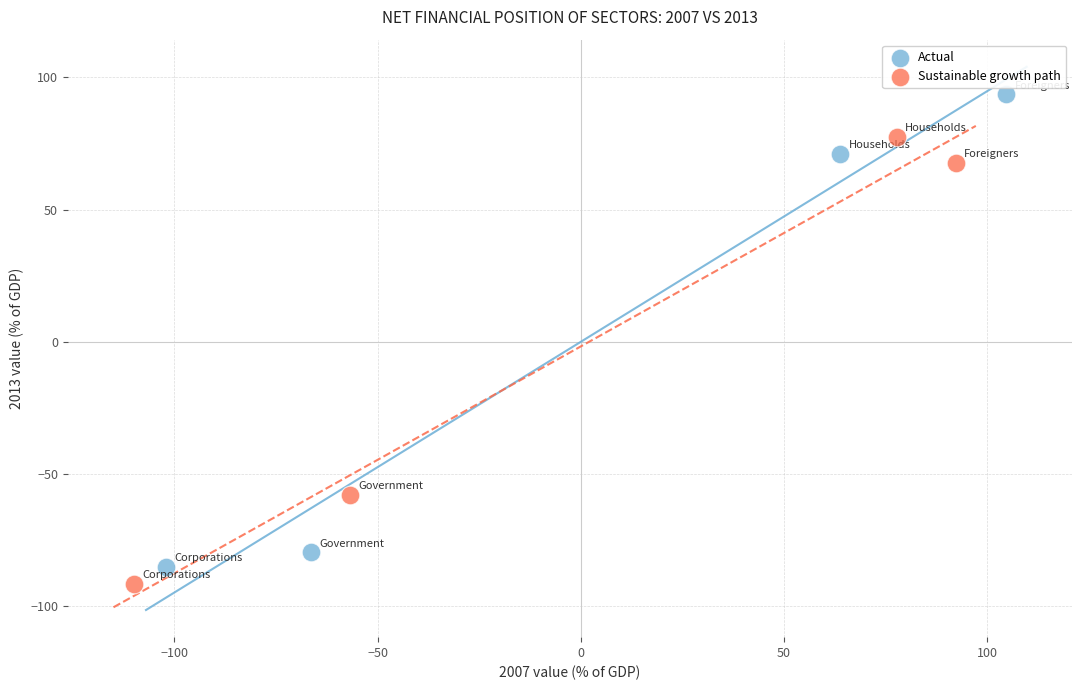

Which series has the largest Y range (max minus min)?

Actual